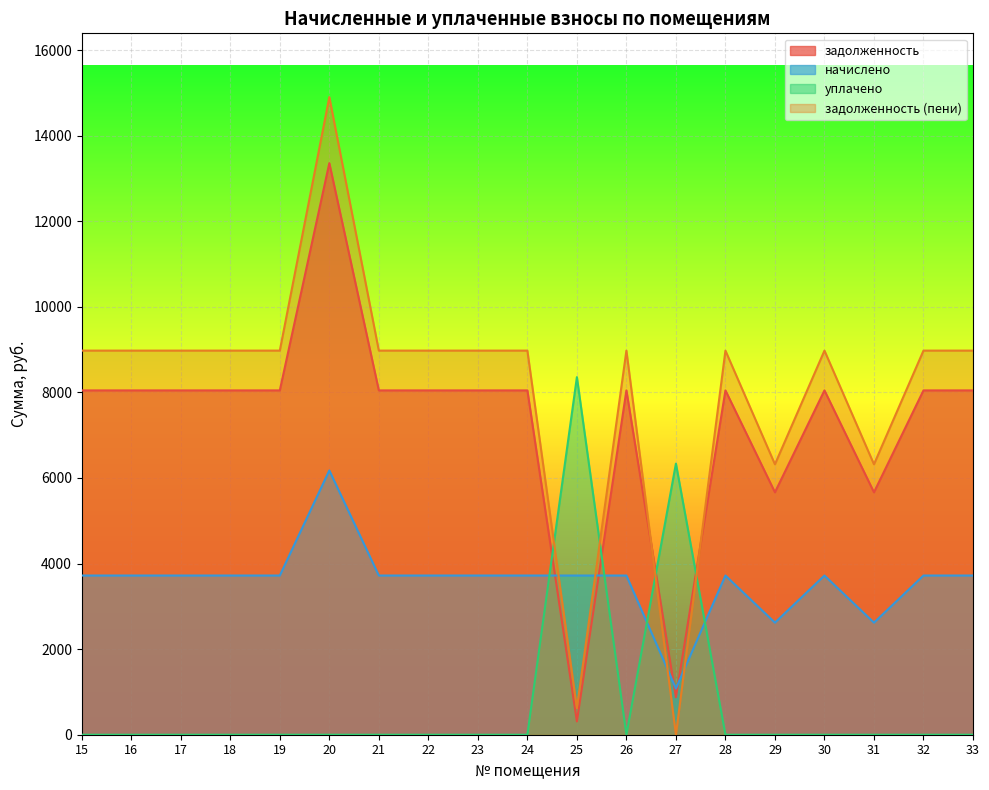

Reading left to right, list all the values displayed in this chart.

задолженность: 8046.0	8046.0	8046.0	8046.0	8046.0	13356.4	8046.0	8046.0	8046.0	8046.0	310.0	8046.0	875.4	8046.0	5664.4	8046.0	5664.4	8046.0	8046.0
начислено: 3720.0	3720.0	3720.0	3720.0	3720.0	6175.2	3720.0	3720.0	3720.0	3720.0	3720.0	3720.0	1081.1	3720.0	2618.9	3720.0	2618.9	3720.0	3720.0
уплачено: 0.0	0.0	0.0	0.0	0.0	0.0	0.0	0.0	0.0	0.0	8356.0	0.0	6335.4	0.0	0.0	0.0	0.0	0.0	0.0
задолженность (пени): 8976.0	8976.0	8976.0	8976.0	8976.0	14900.2	8976.0	8976.0	8976.0	8976.0	620.0	8976.0	1.7	8976.0	6319.1	8976.0	6319.1	8976.0	8976.0